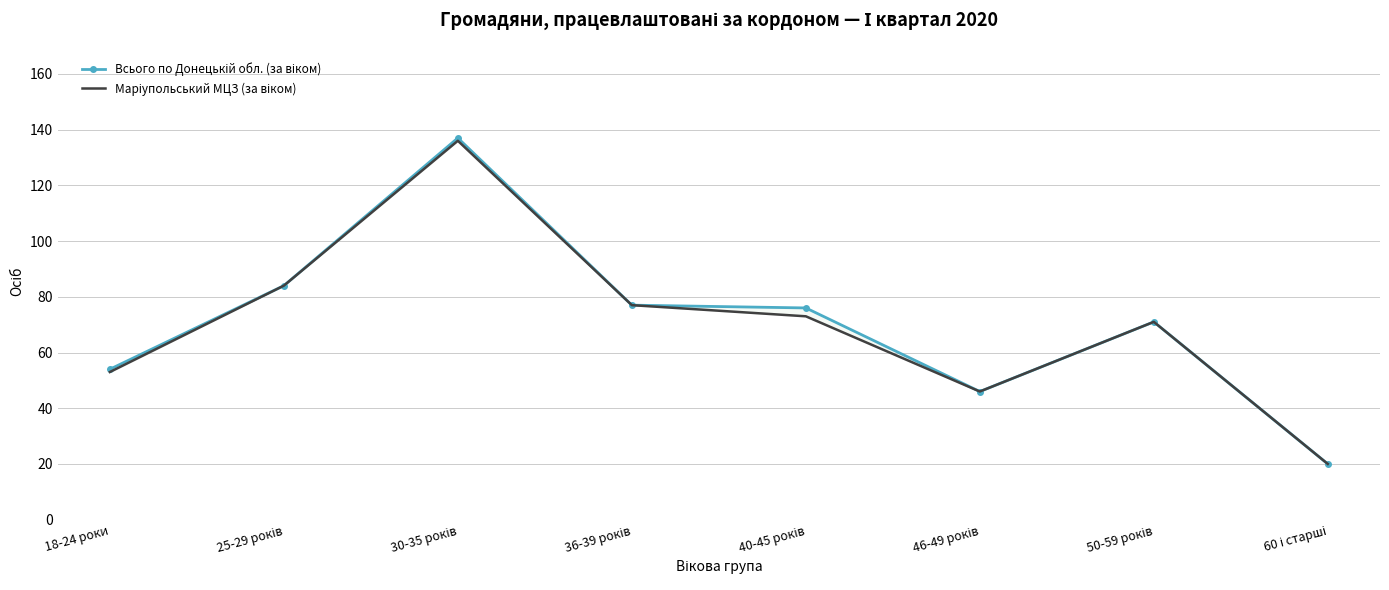

True or false: Маріупольський МЦЗ (за віком) has more than 2 interior local peaks.

False